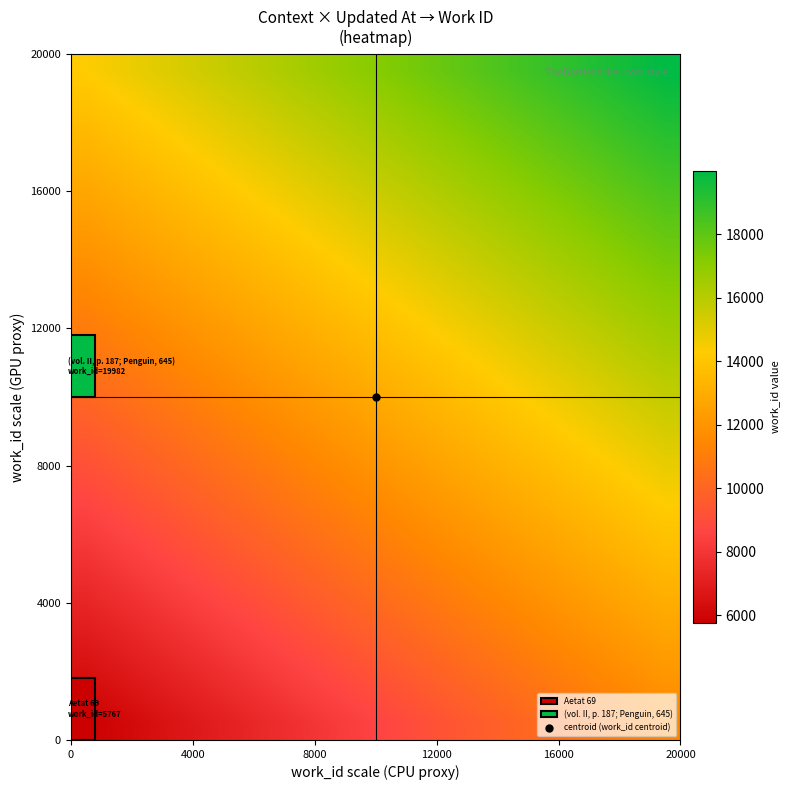

At how many categories does at least one series exceed 7432?

20